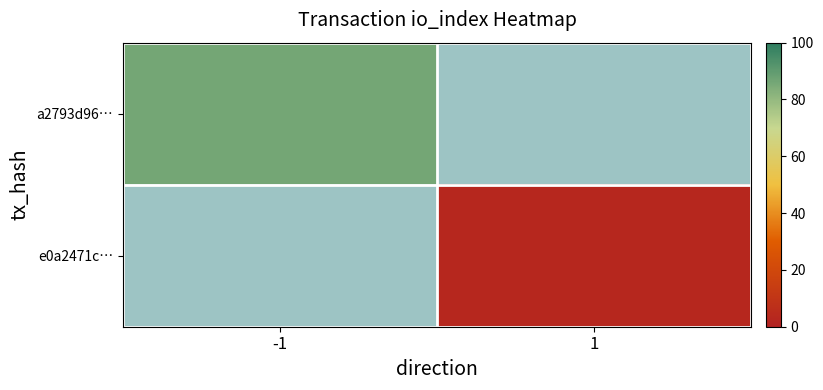

The value of a2793d96… at -1 is 86.0. True or false?

True